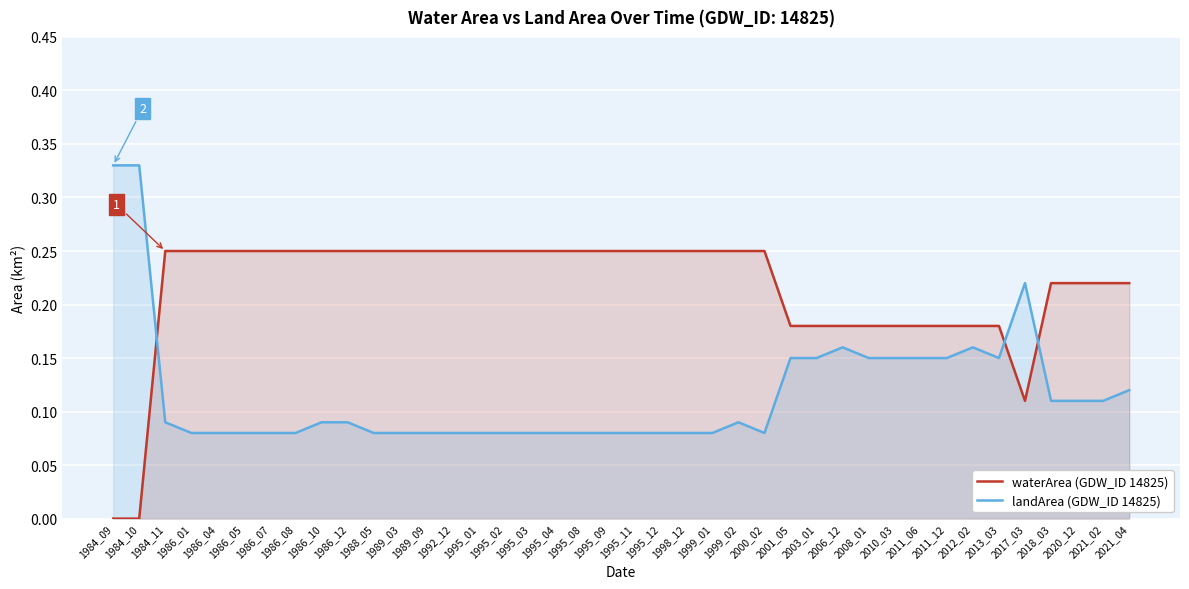

What is the maximum value for waterArea (GDW_ID 14825)?

0.2